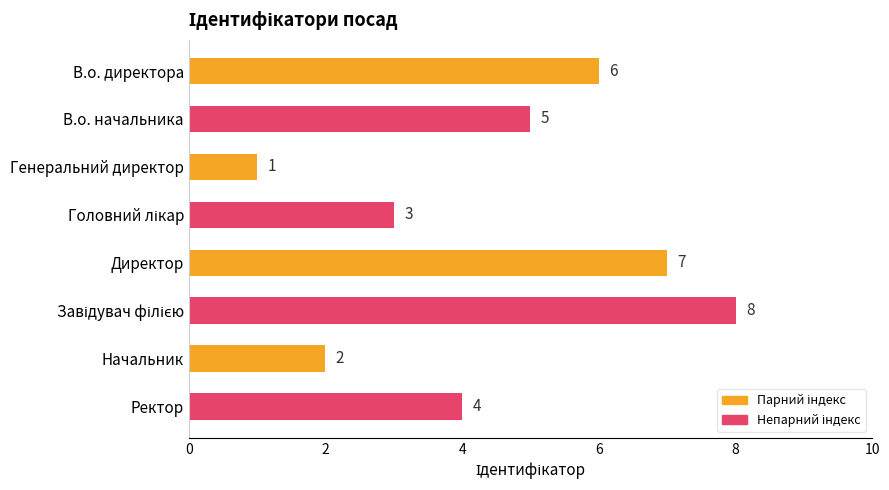

What is the value of the 8th bar from the top?

4